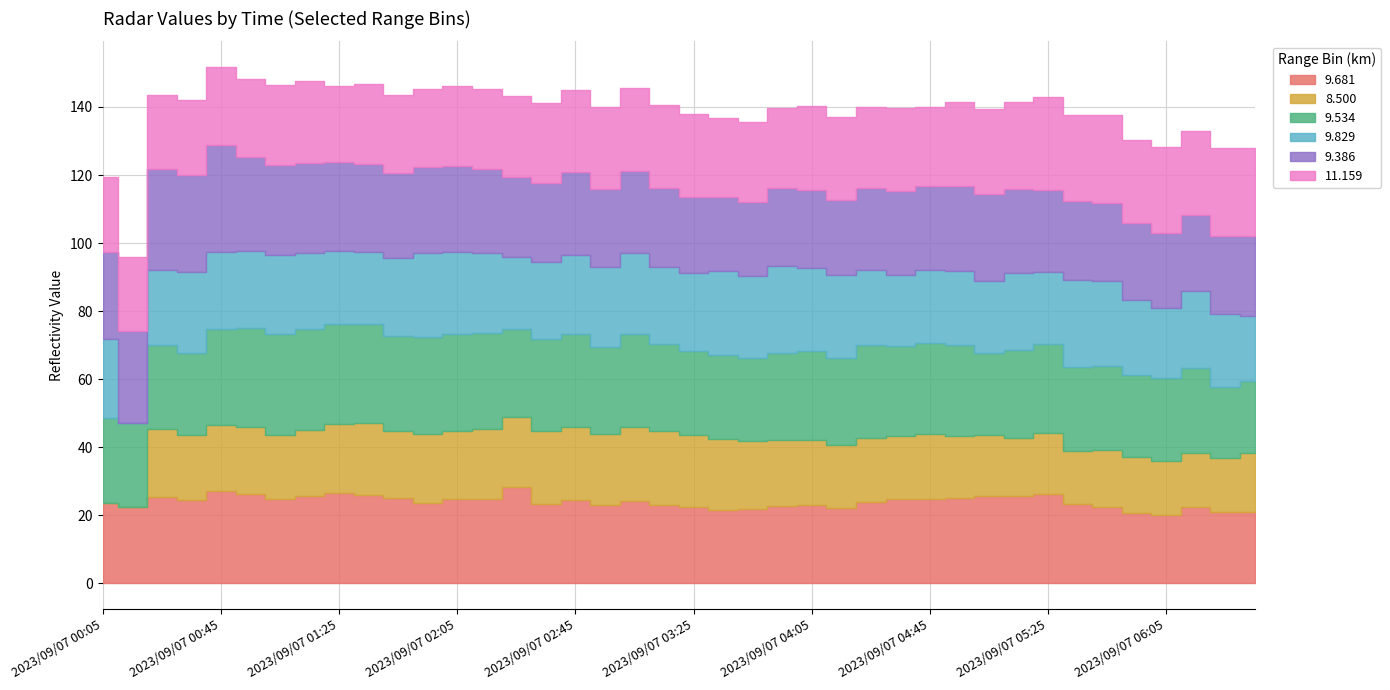

Read the 9.534 value at 2023/09/07 00:25.

24.8